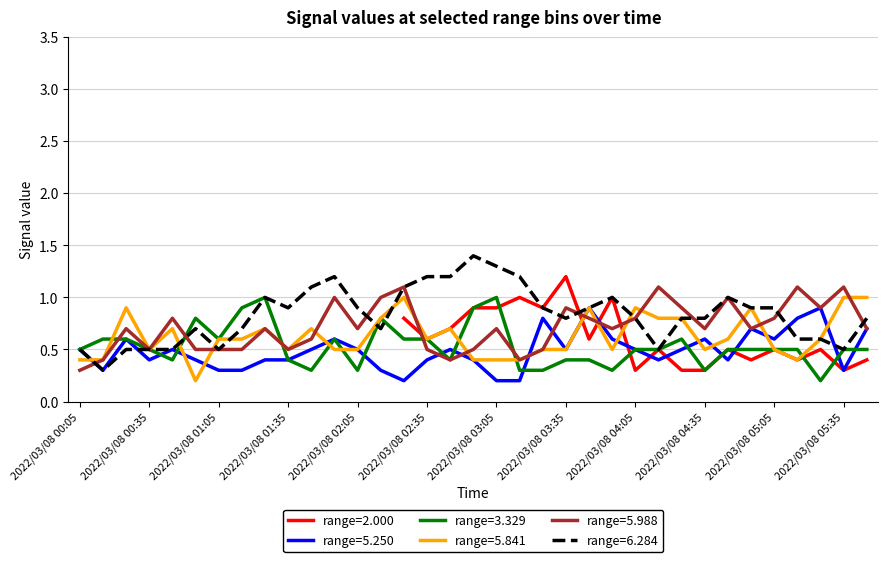

True or false: range=6.284 has a value of 0.7 at 2022/03/08 02:35.

False